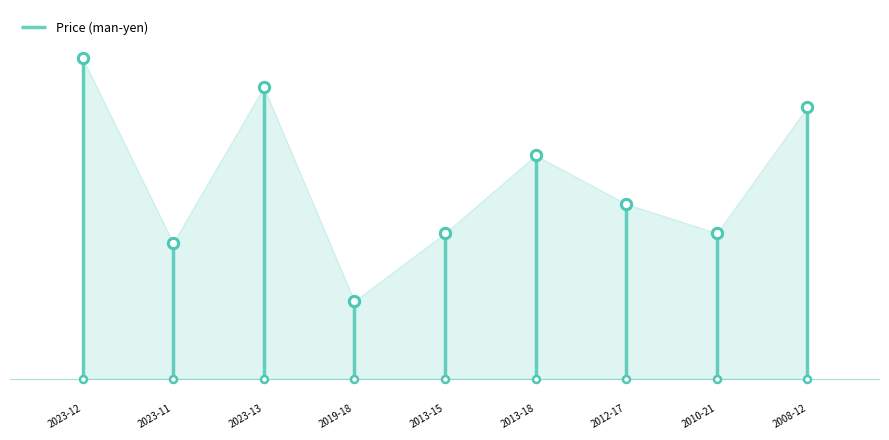

Which has a higher value, 2013-18 or 2023-12?

2023-12